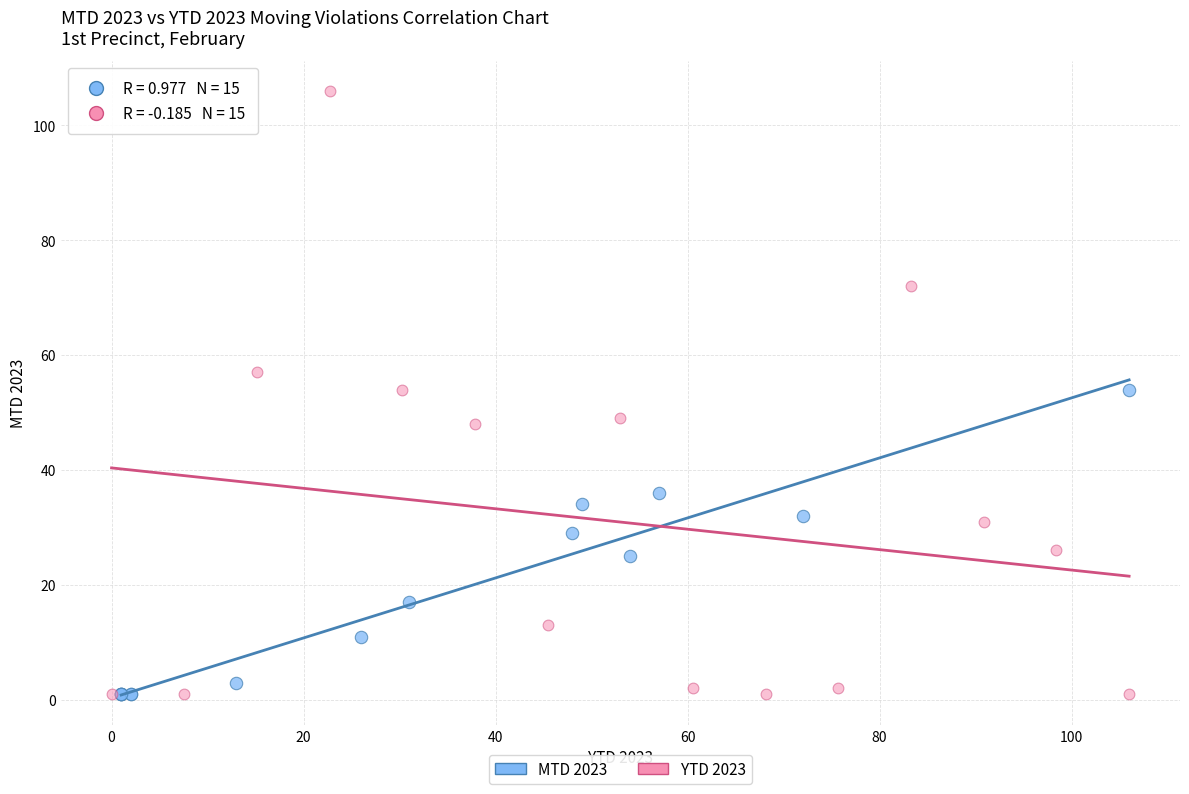

Which series contains the highest Y value?

YTD 2023